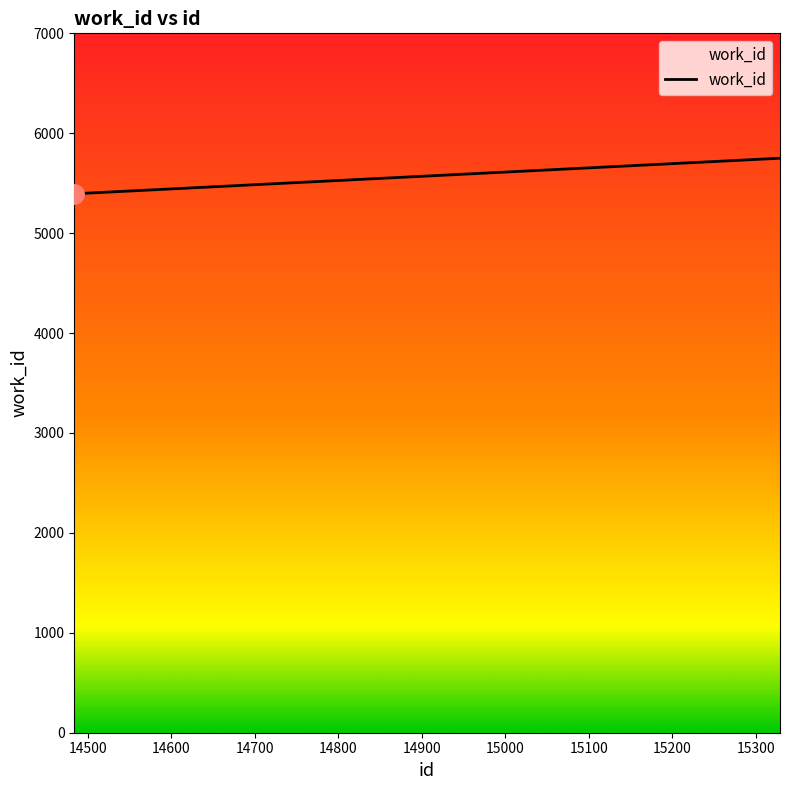

What is the difference between the maximum and minimum values?

356